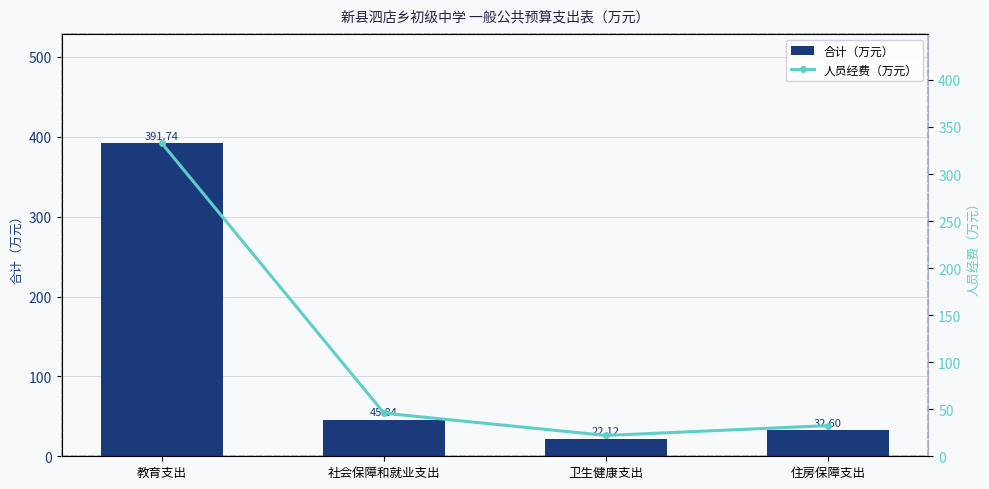

Where is 合计（万元） nearest to the value 206?

社会保障和就业支出